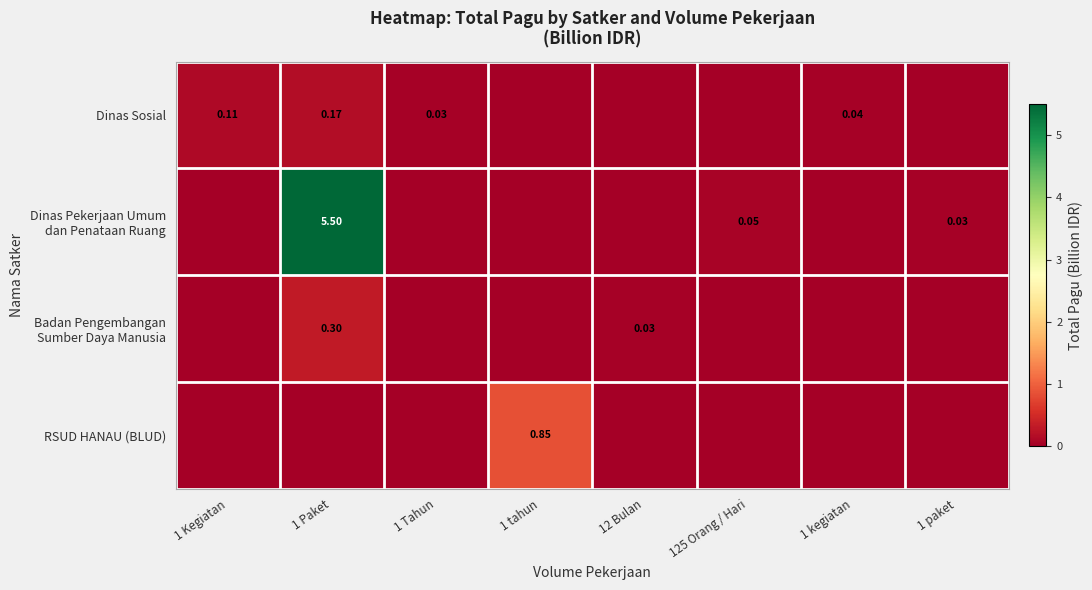

Rank the categories by Badan Pengembangan Sumber Daya Manusia value from lowest to highest.

1 Kegiatan, 1 Tahun, 1 tahun, 125 Orang / Hari, 1 kegiatan, 1 paket, 12 Bulan, 1 Paket